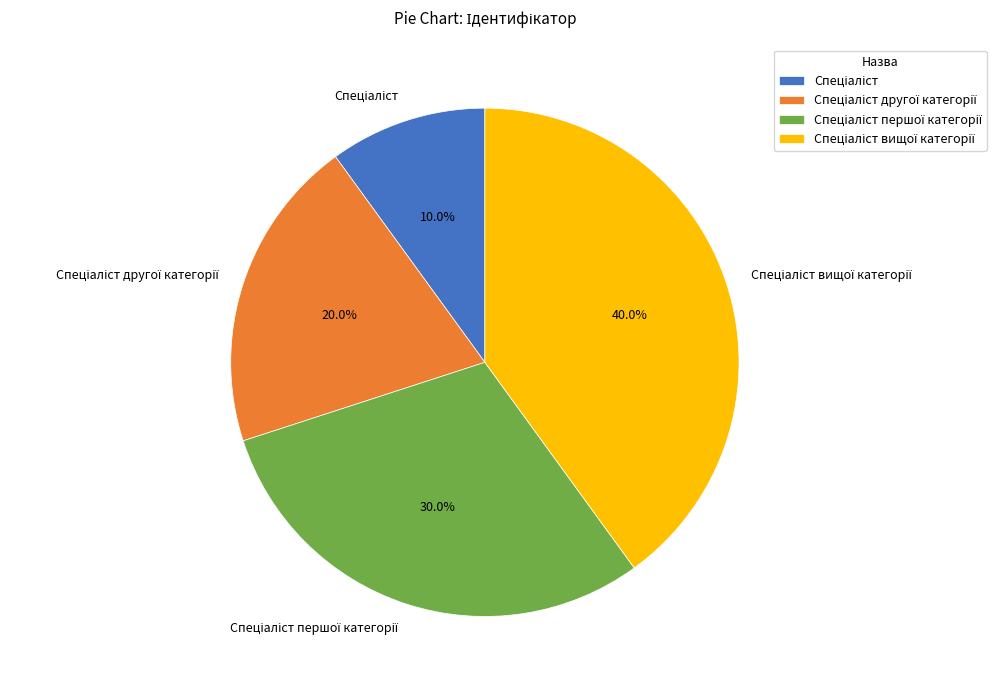

Does any single category account for the majority?

No